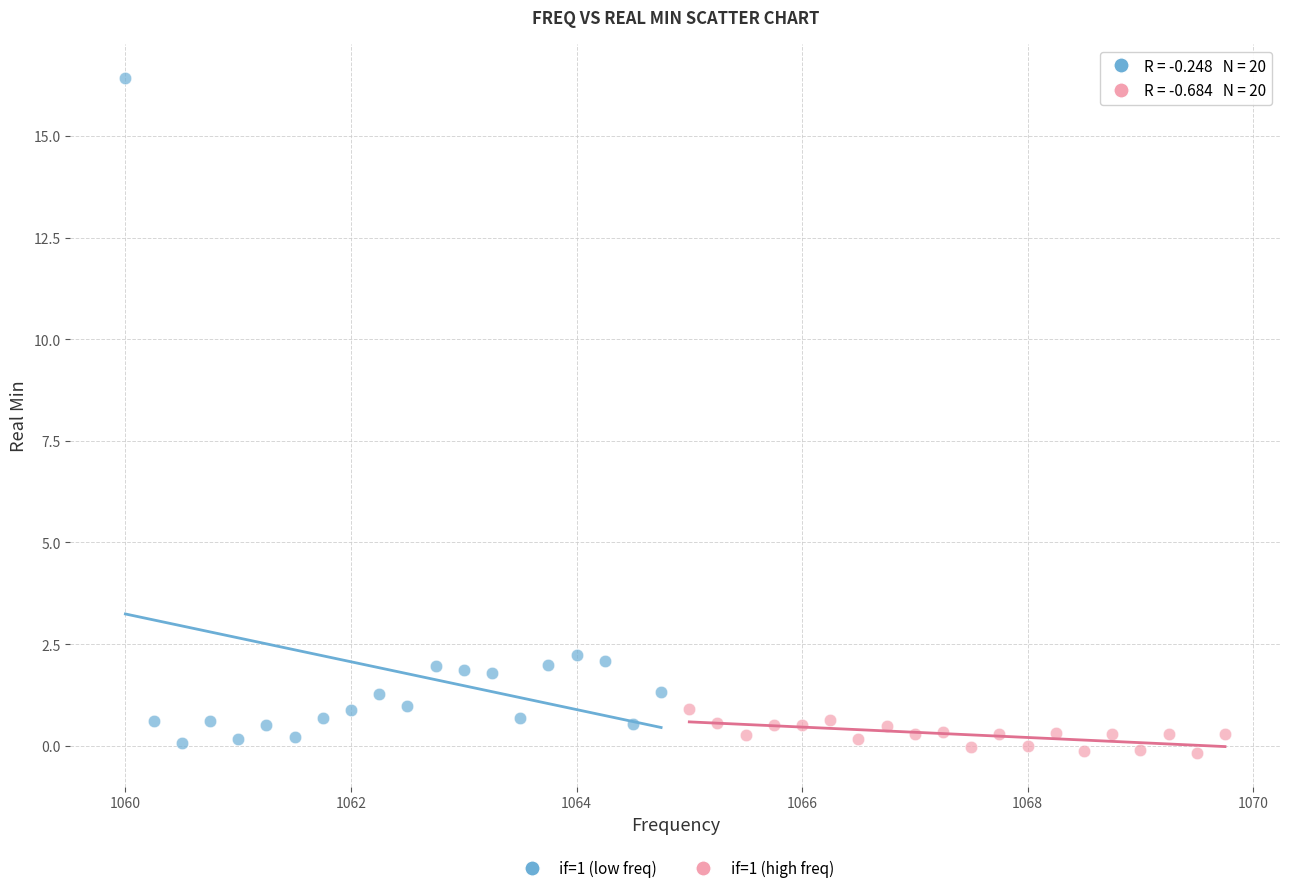

Which series contains the highest Y value?

if=1 (low freq)